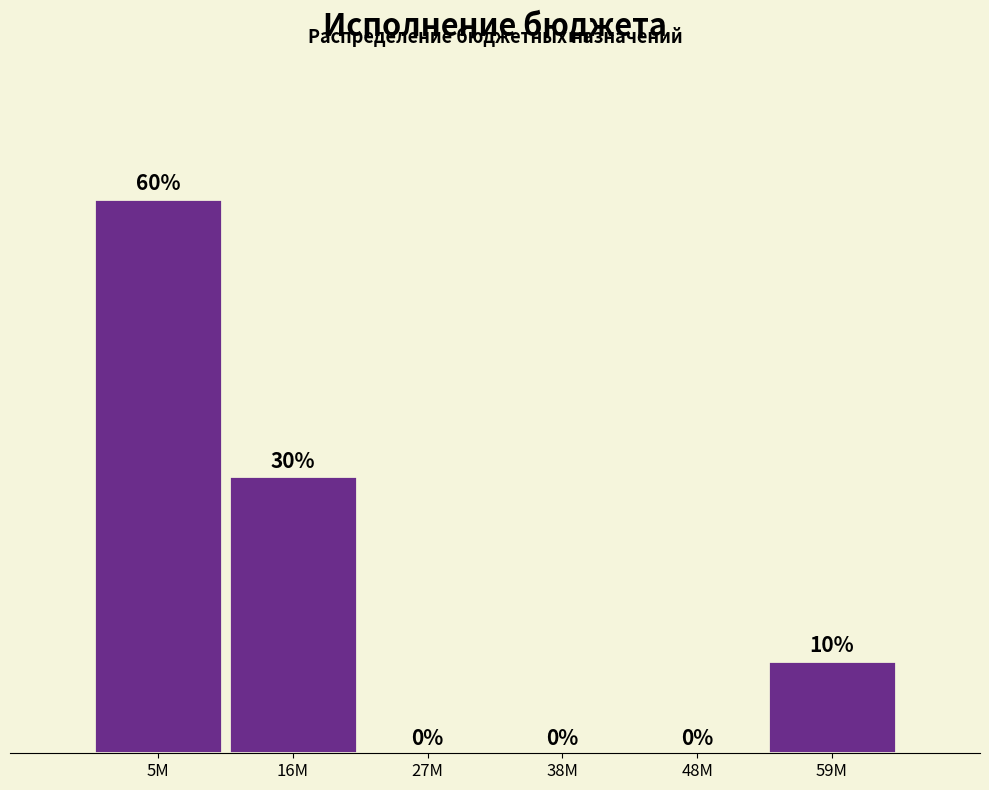

At which label is the value closest to 30?

16M